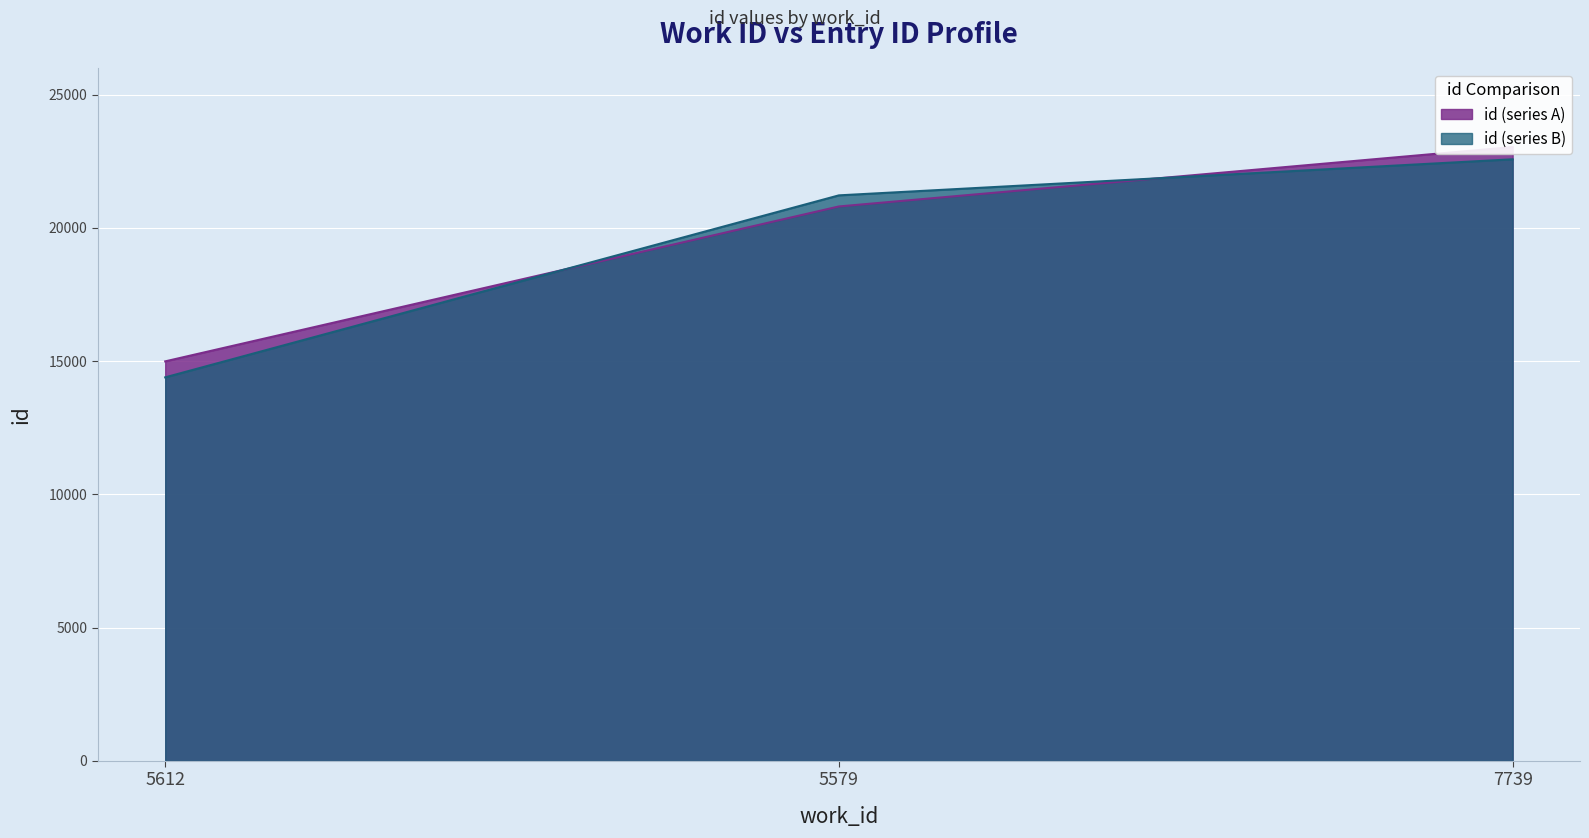

List the labels in order of value, largest first.

7739, 5579, 5612